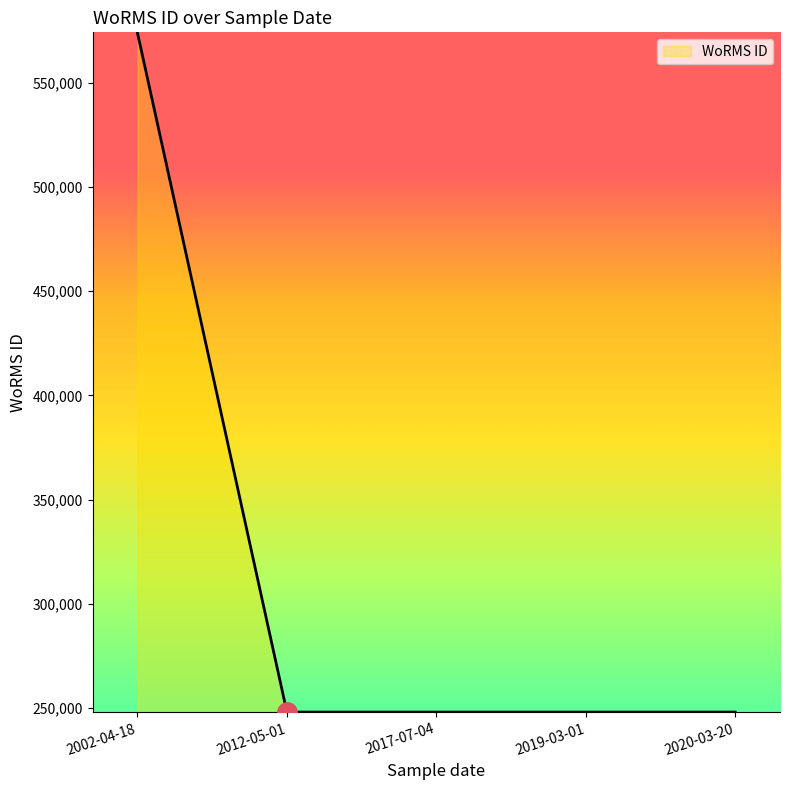

At which label is the value closest to 411004?

2002-04-18